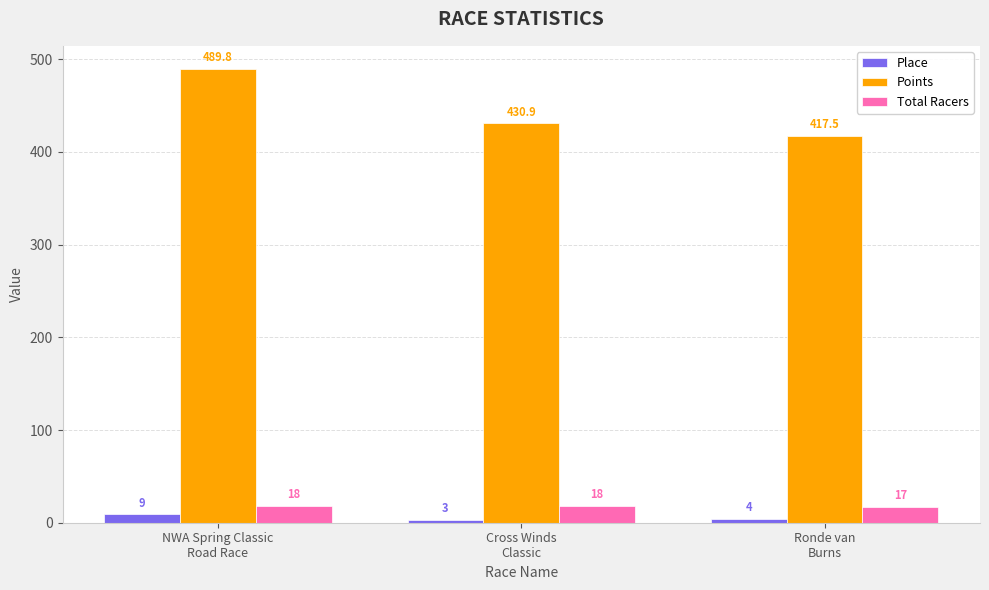

What is the sum of the Place values at NWA Spring Classic
Road Race and Cross Winds
Classic?

12.0